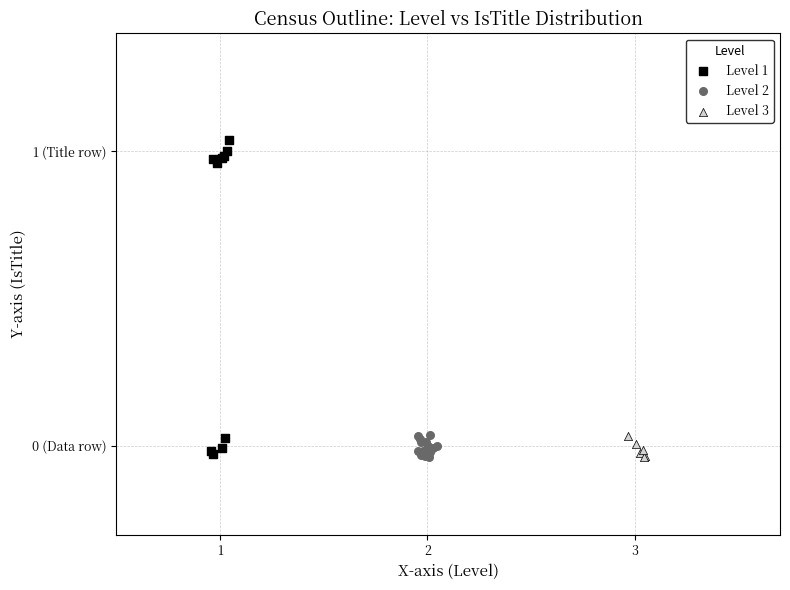

Which series reaches the maximum Y coordinate?

Level 1